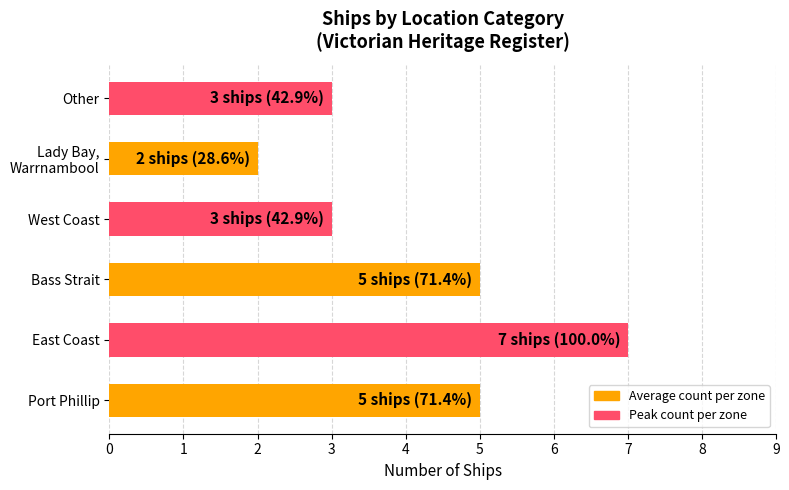

What is the sum of all values?

25